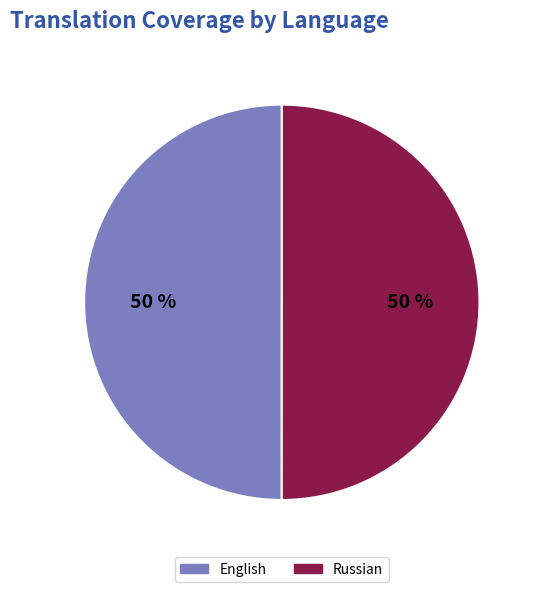

The English slice represents 50% of the pie. True or false?

True